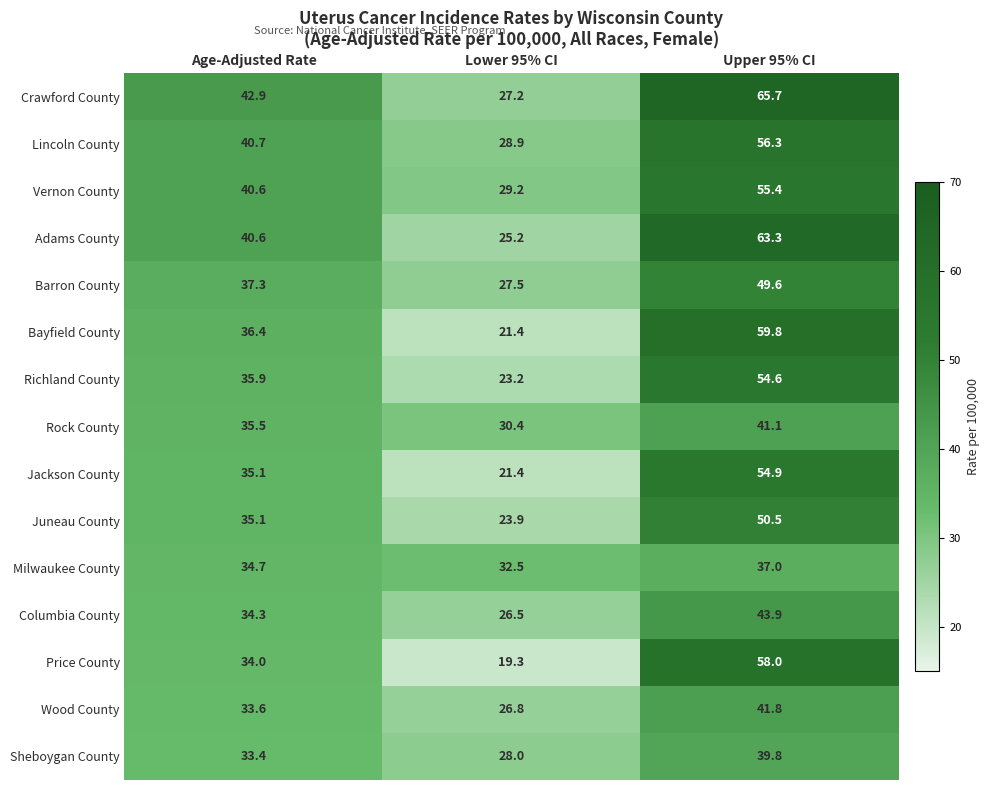

Which series has the largest total across all categories?

Crawford County